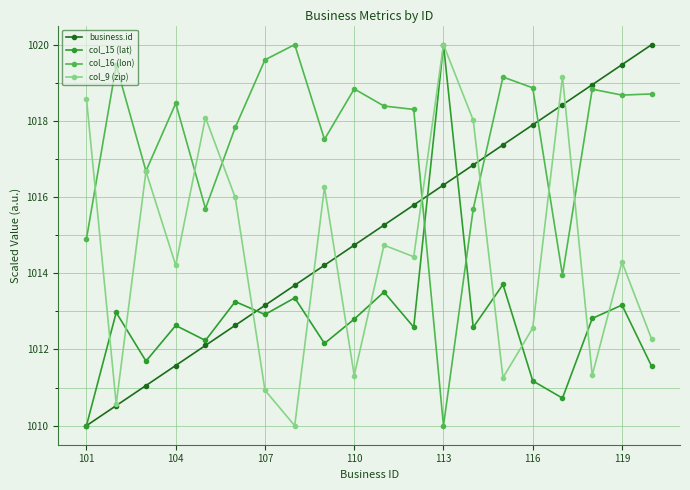

How many lines are shown in the chart?

4